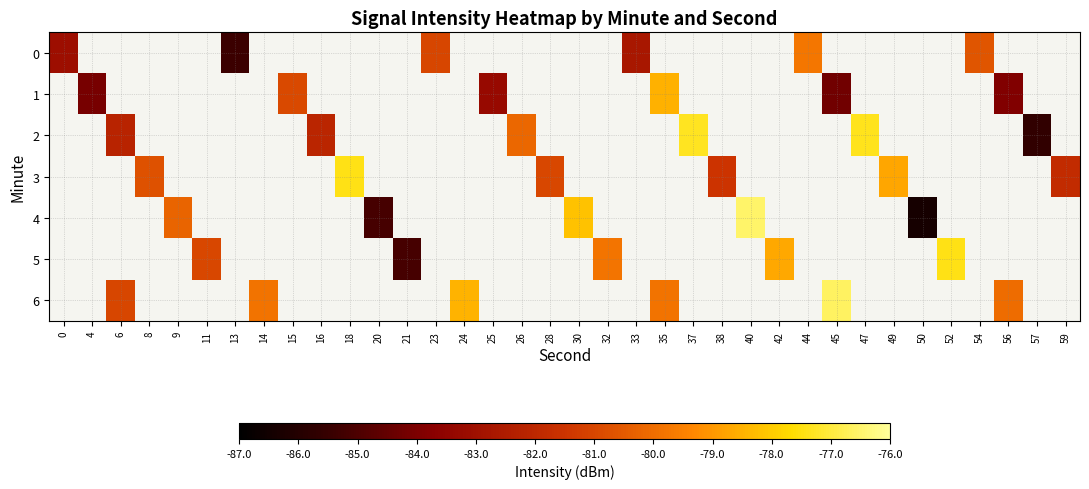

How many data points does each series have?

36